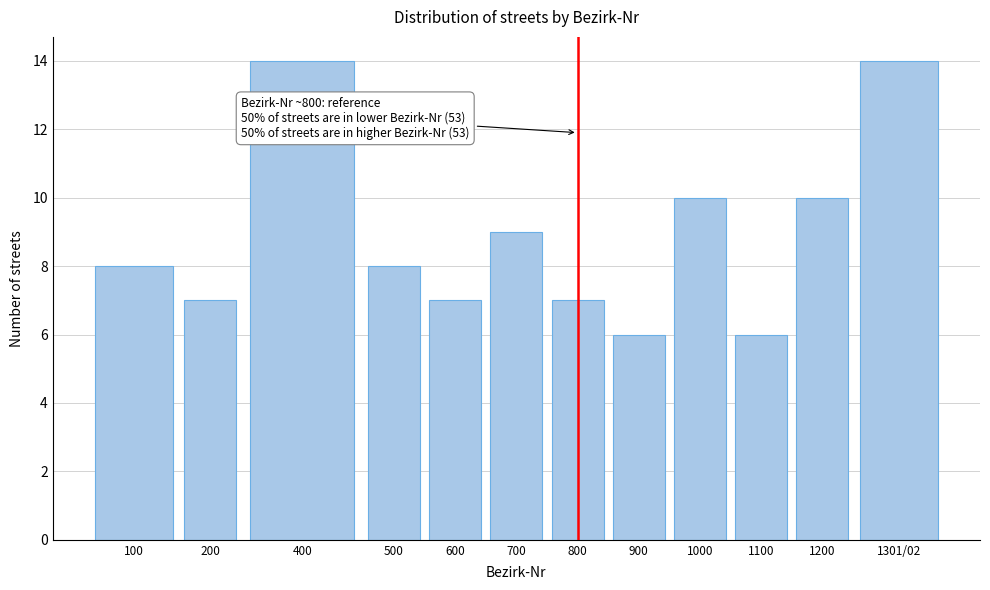

Reading left to right, what are all the values shown in this chart?

8	7	14	8	7	9	7	6	10	6	10	14